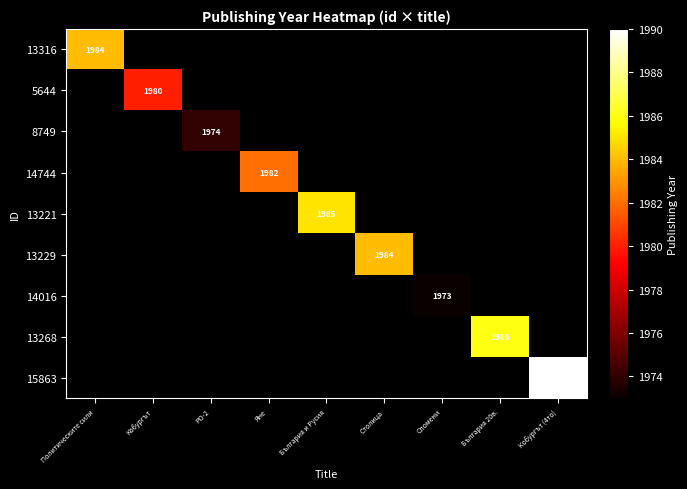

What is the greatest value displayed?

1990.0